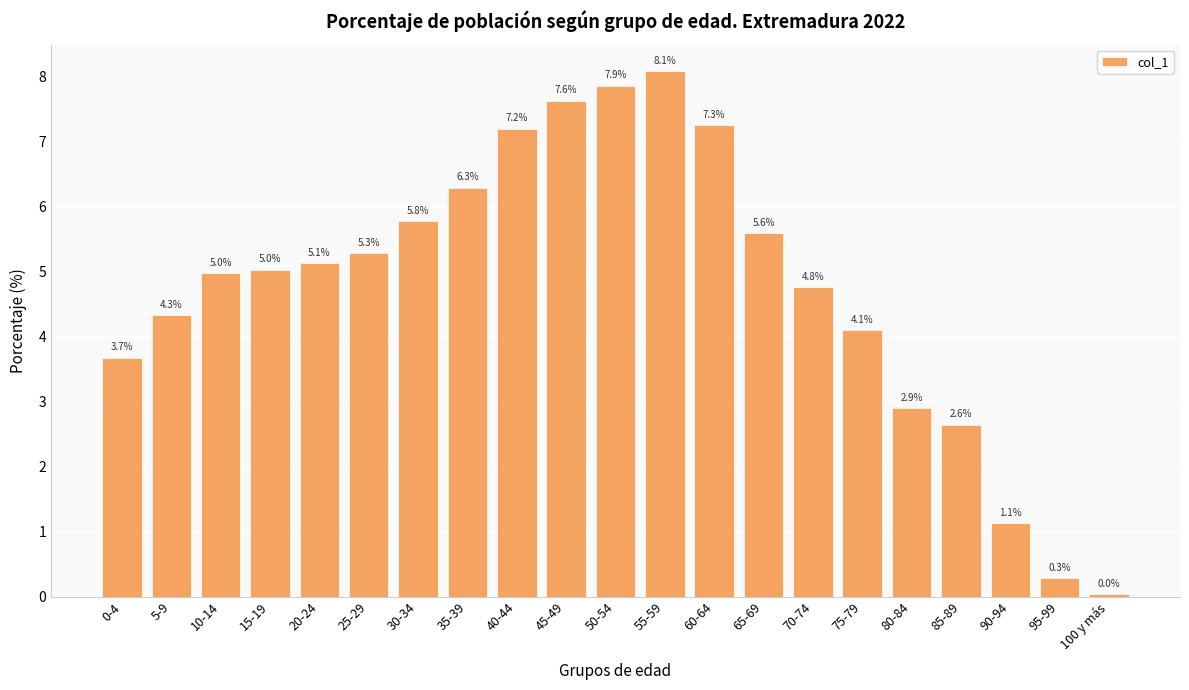

What position from the left is 55-59?

12